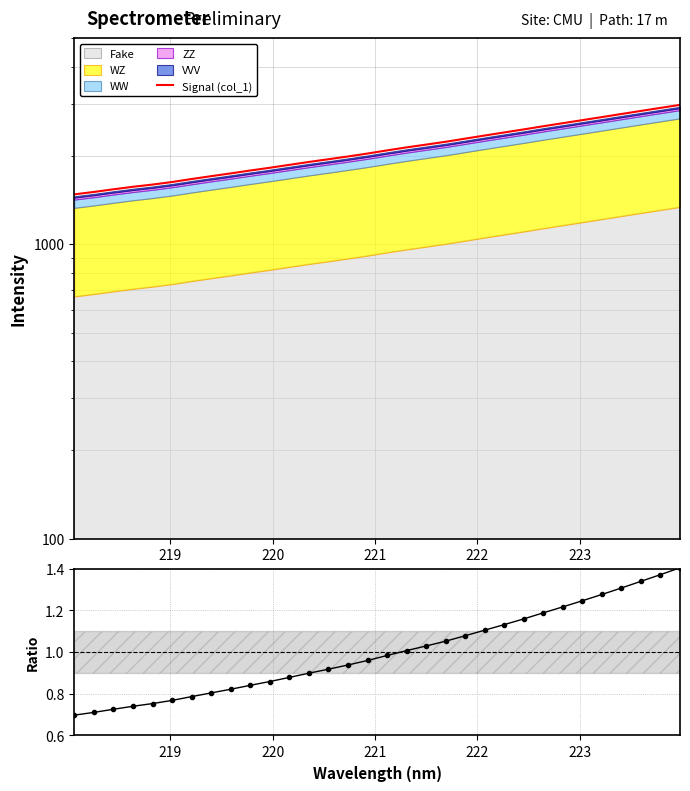

Which series has the largest total across all categories?

Signal (col_1)